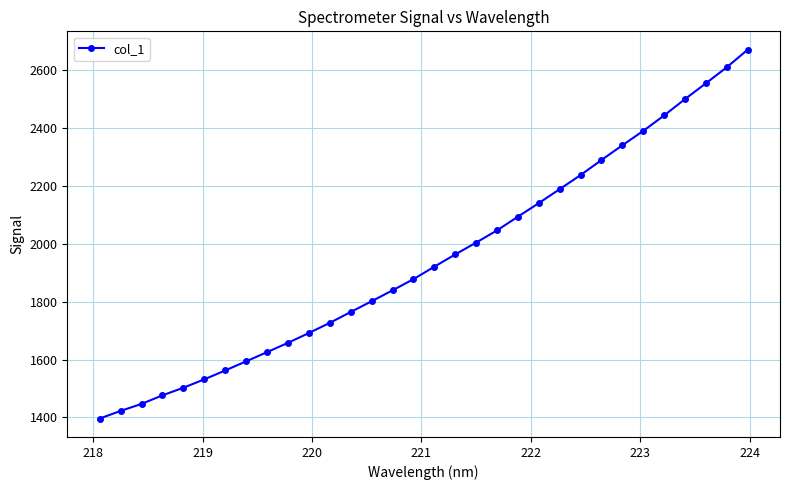

What is the maximum value shown in the chart?

2671.7